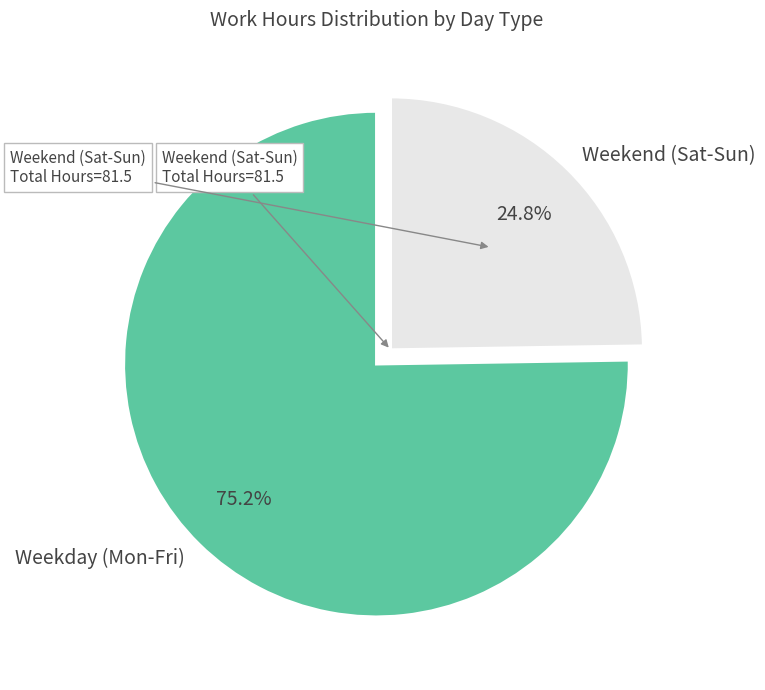

Rank the categories by value from highest to lowest.

Weekday (Mon-Fri), Weekend (Sat-Sun)